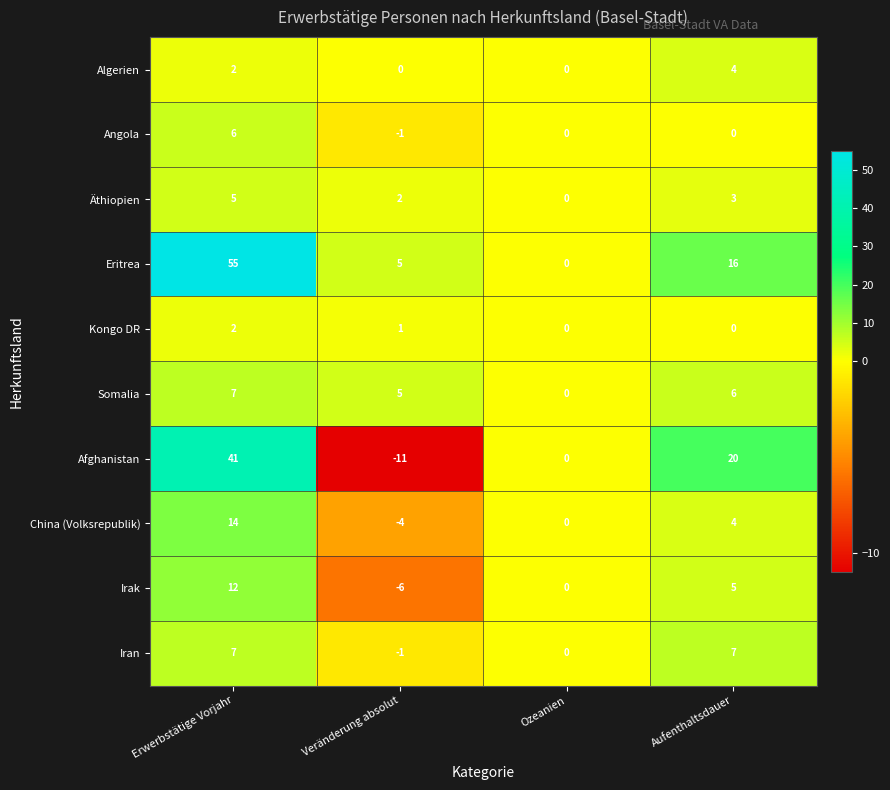

Which series has the largest total across all categories?

Eritrea